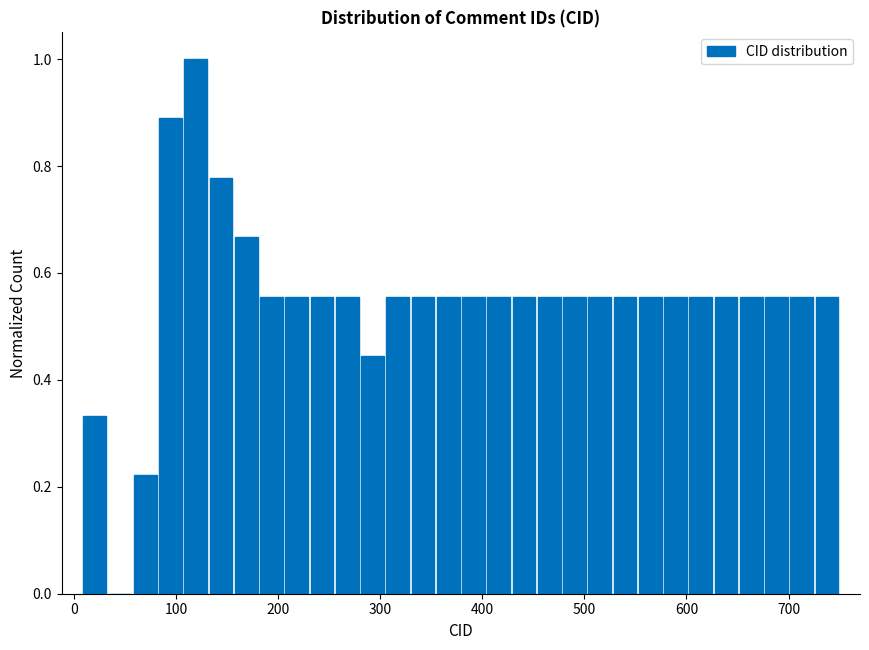

Read against the x-axis, roughly where is the centre of the tallest bar?

120